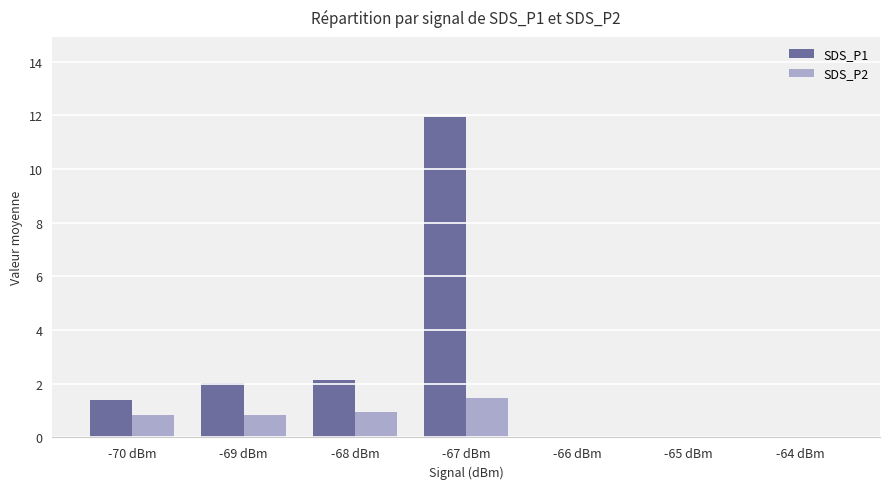

What is the total value across all series at -68 dBm?

3.1